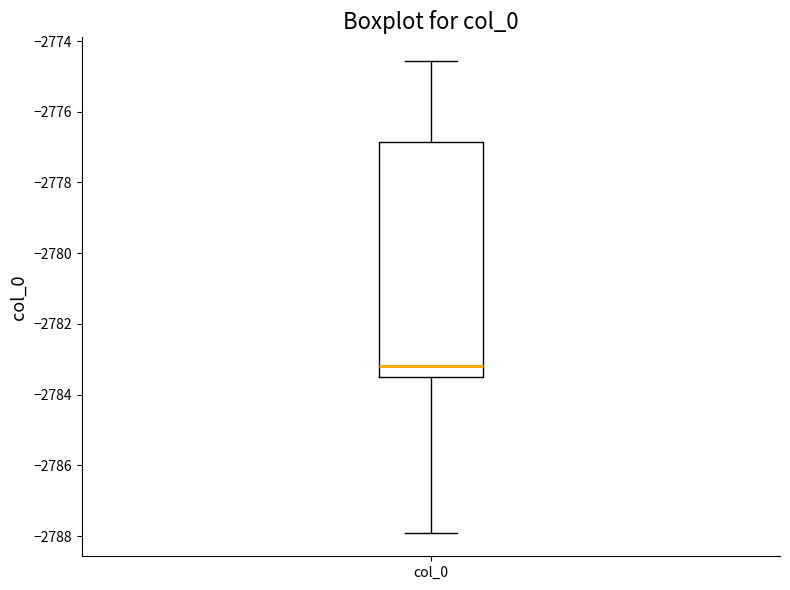

Where does the lower whisker of the box for col_0 end on the y-axis? The values are not printed on the chart, so give them approximately, as read against the axis.

-2788.0